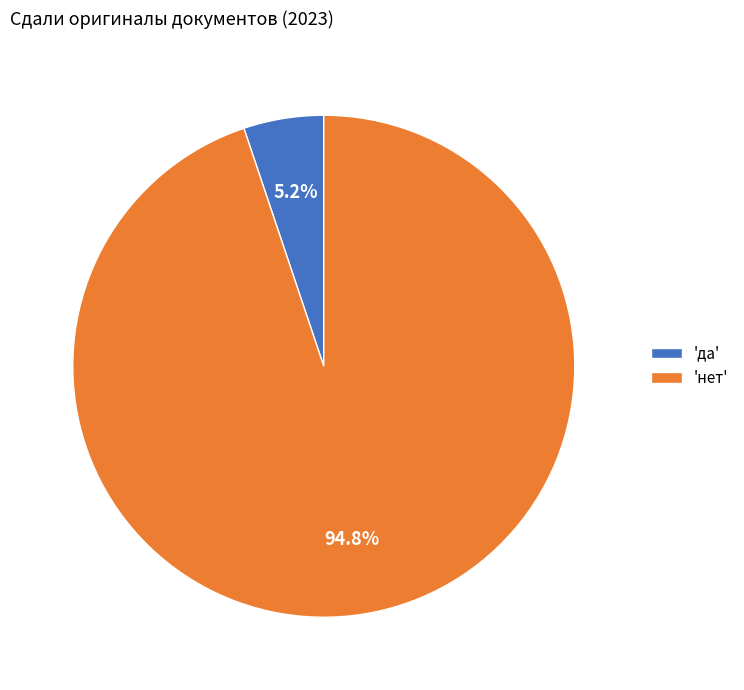

Is there any slice that represents more than half of the pie?

Yes